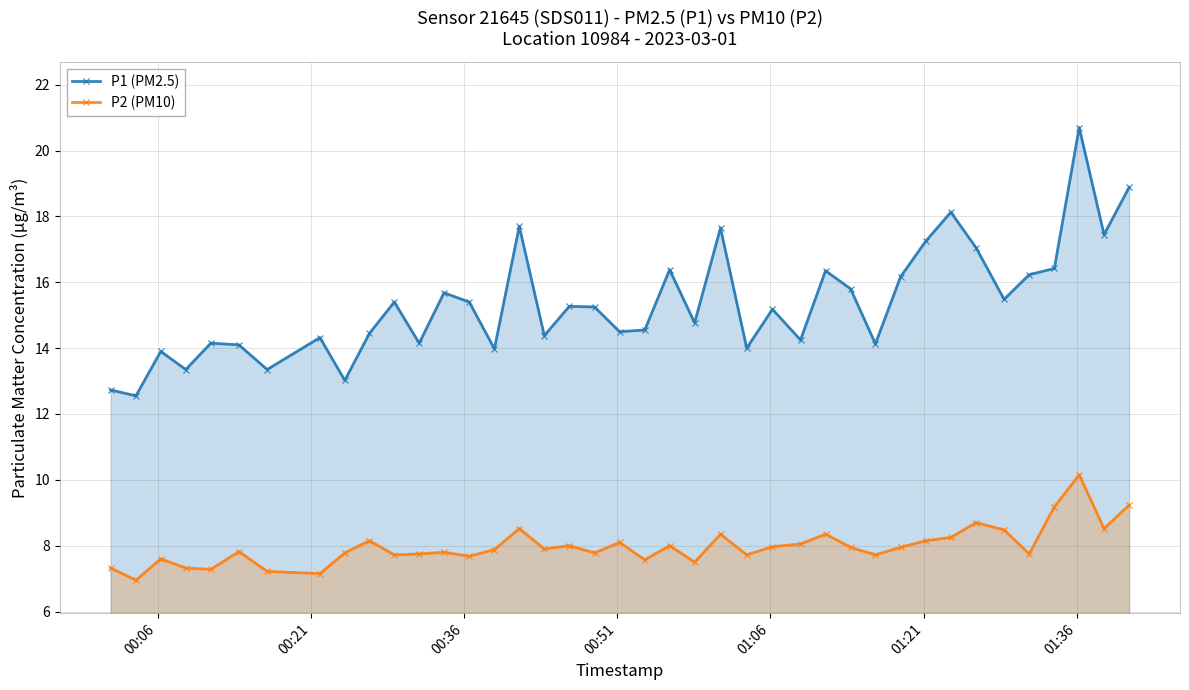

Which series has the widest spread of values?

P1 (PM2.5)